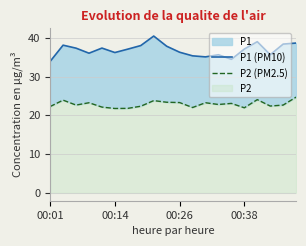

The P2 (PM2.5) series shows 6.1 at 16. True or false?

False